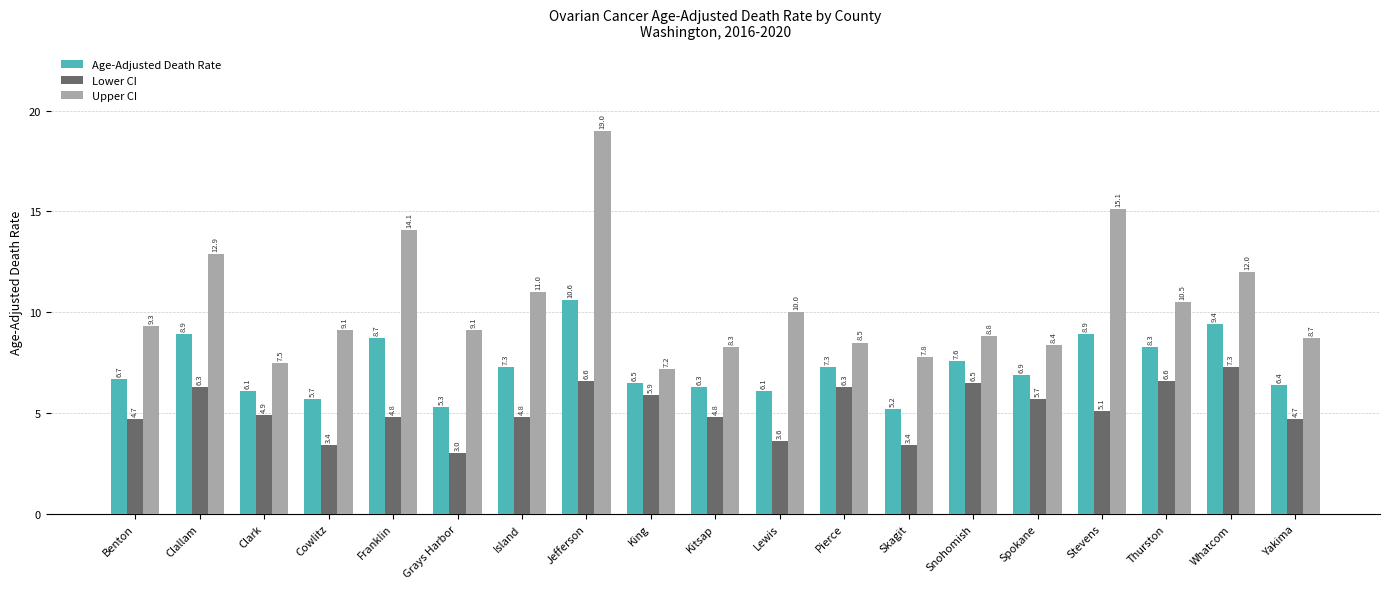

The value of Upper CI at Cowlitz is 9.1. True or false?

True